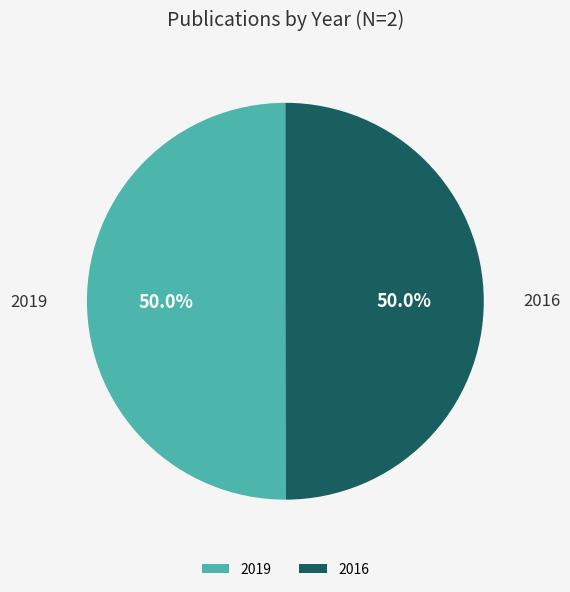

Approximately how many times larger is the value at 2016 compared to 2019?

1.0